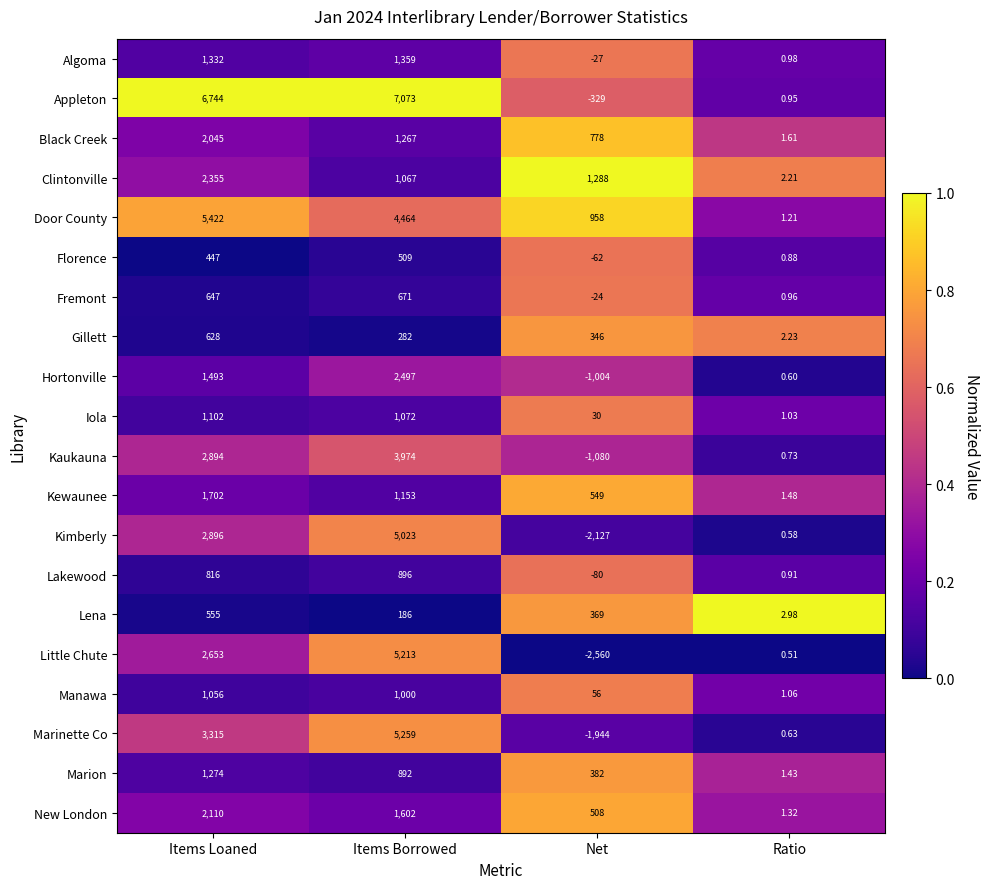

Between Items Borrowed and Ratio, which series saw the biggest shift?

Appleton